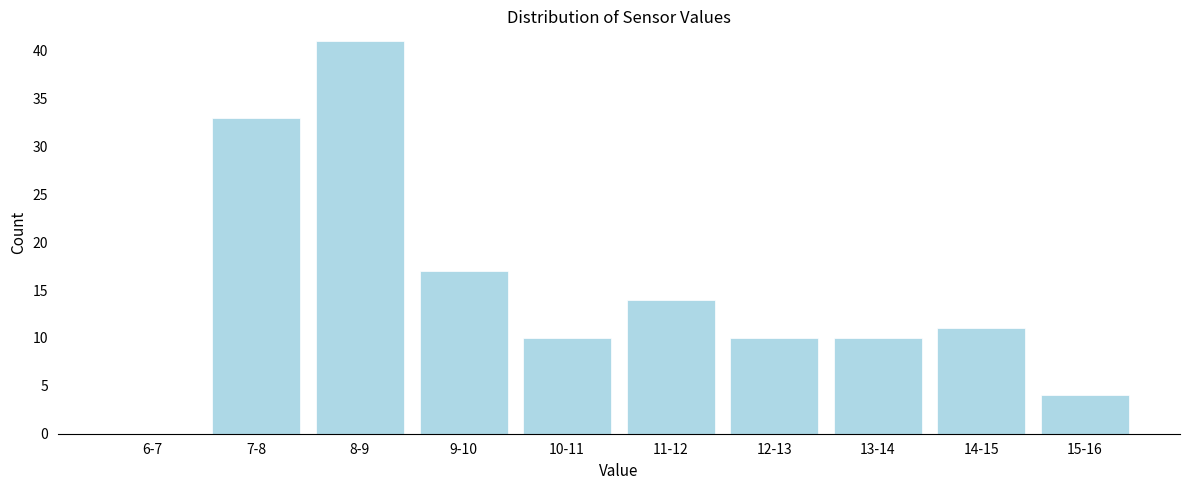

Reading left to right, list all the values displayed in this chart.

6-7=0	7-8=33	8-9=41	9-10=17	10-11=10	11-12=14	12-13=10	13-14=10	14-15=11	15-16=4